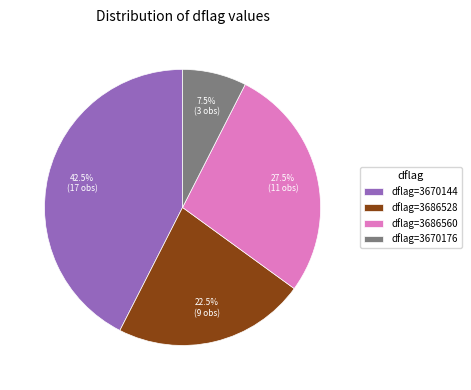

Rank the categories by value from highest to lowest.

dflag=3670144, dflag=3686560, dflag=3686528, dflag=3670176